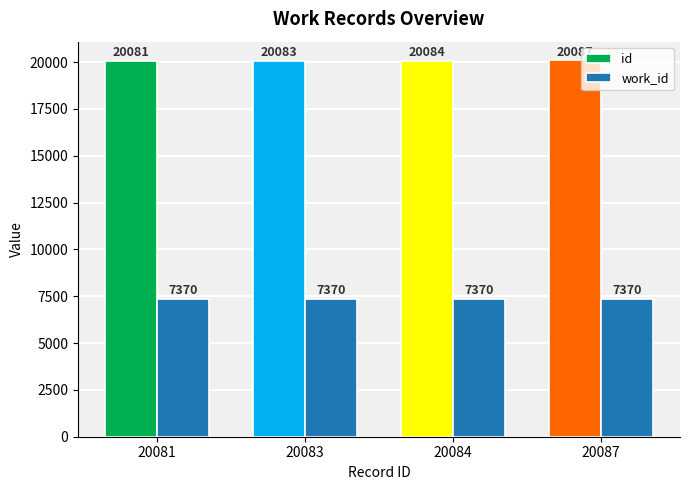

Is the value of id at 20084 greater than the value of work_id at 20081?

Yes